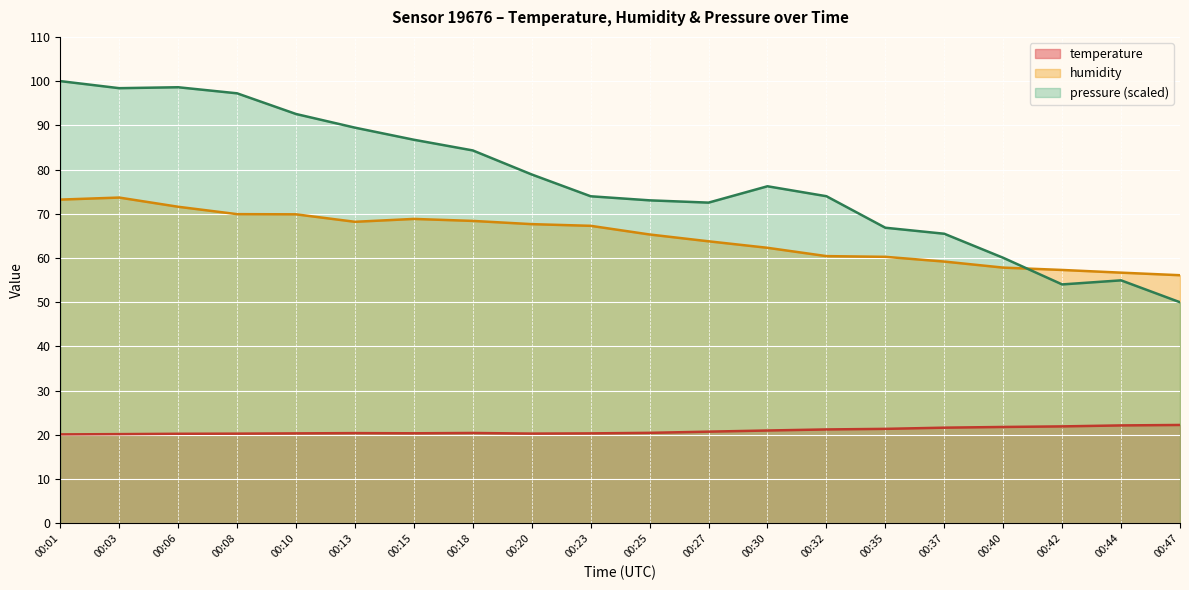

In pressure_norm, how many points are lower than both neighbors (excluding endpoints)?

3